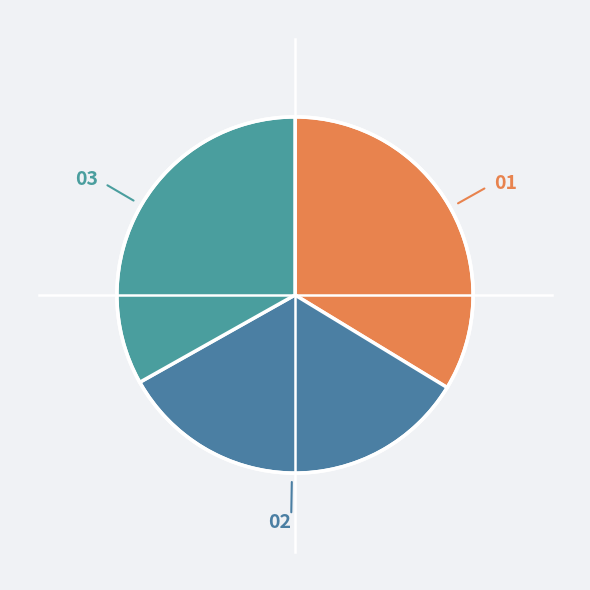

Is it true that 02 is 21% of the pie?

False